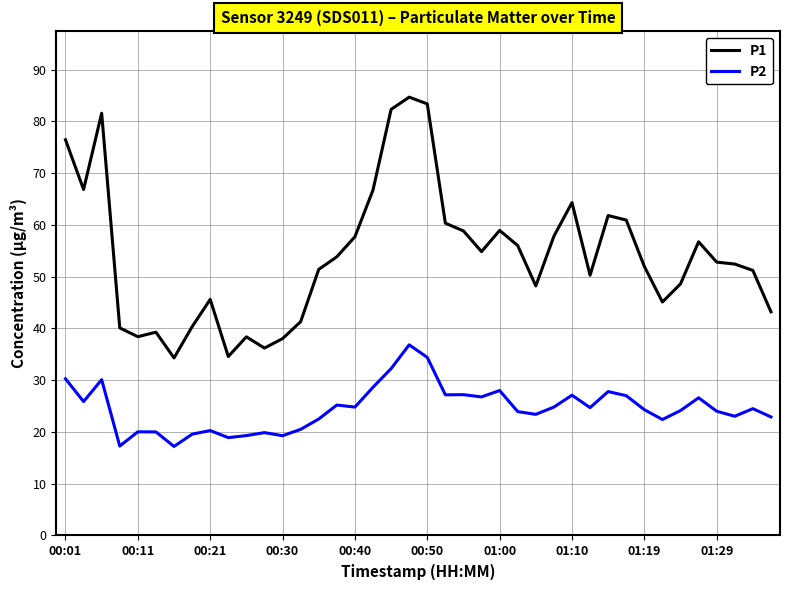

In P1, how many points are higher than both neighbors (excluding endpoints)?

9